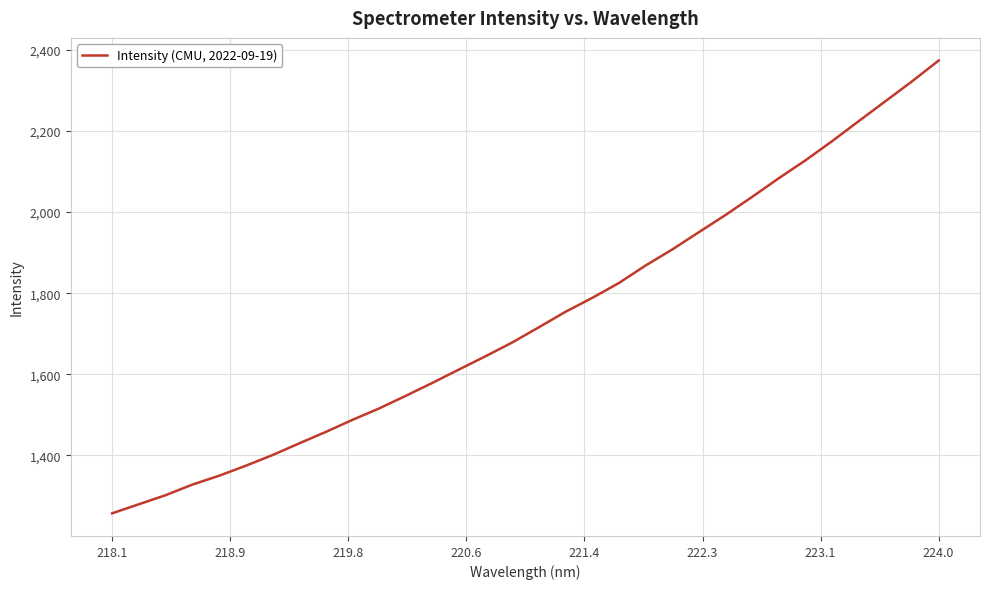

What is the smallest value displayed?

1257.3